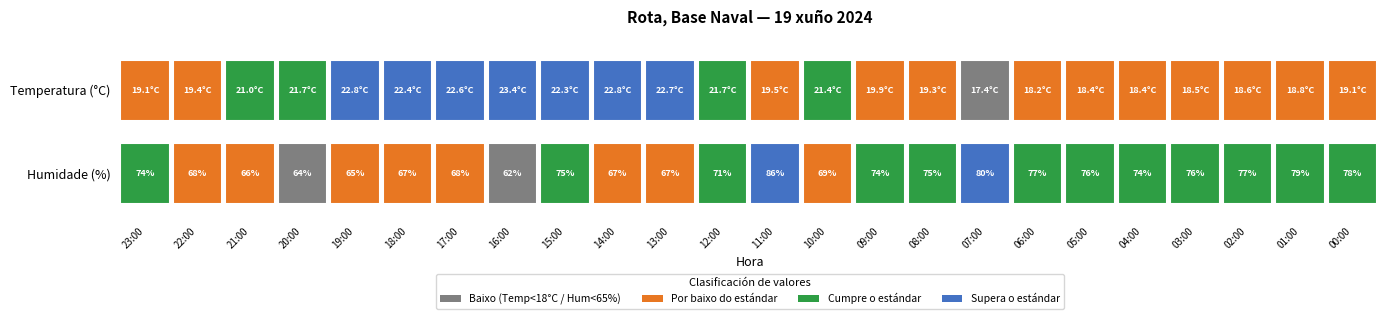

What value does the Humidade (%) series have at 18:00?

67.0